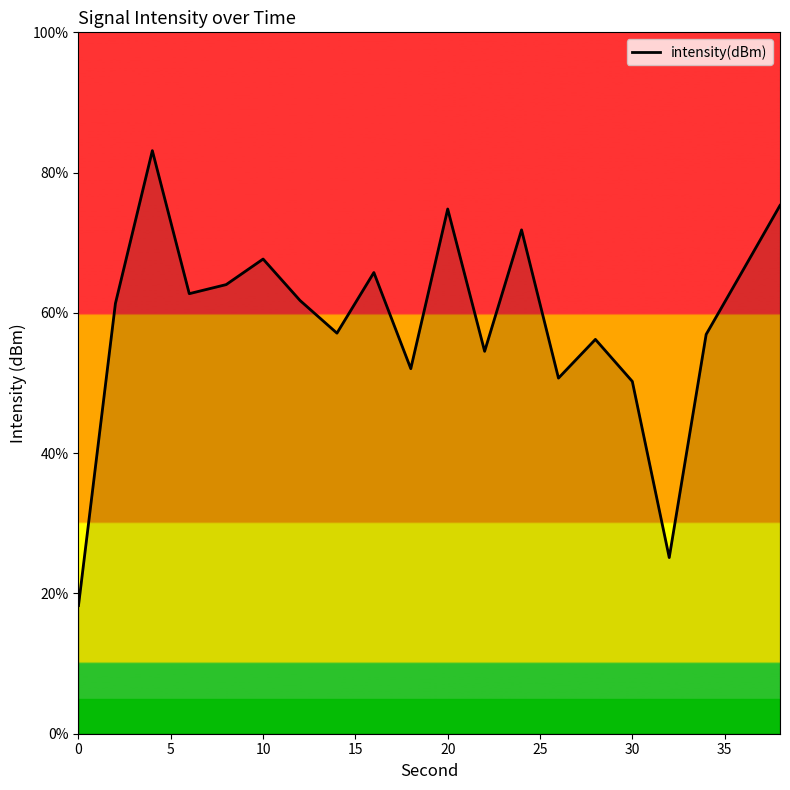

How many interior local peaks (higher than both neighbors) does the data have?

6